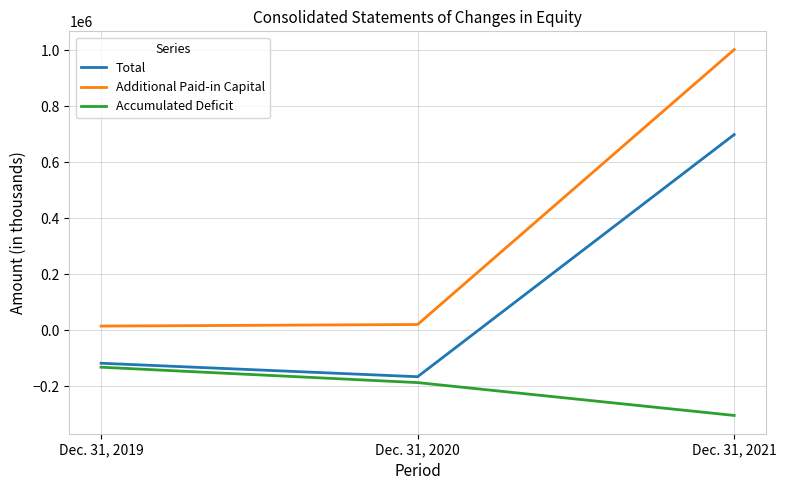

Rank the categories by Additional Paid-in Capital value from highest to lowest.

Dec. 31, 2021, Dec. 31, 2020, Dec. 31, 2019